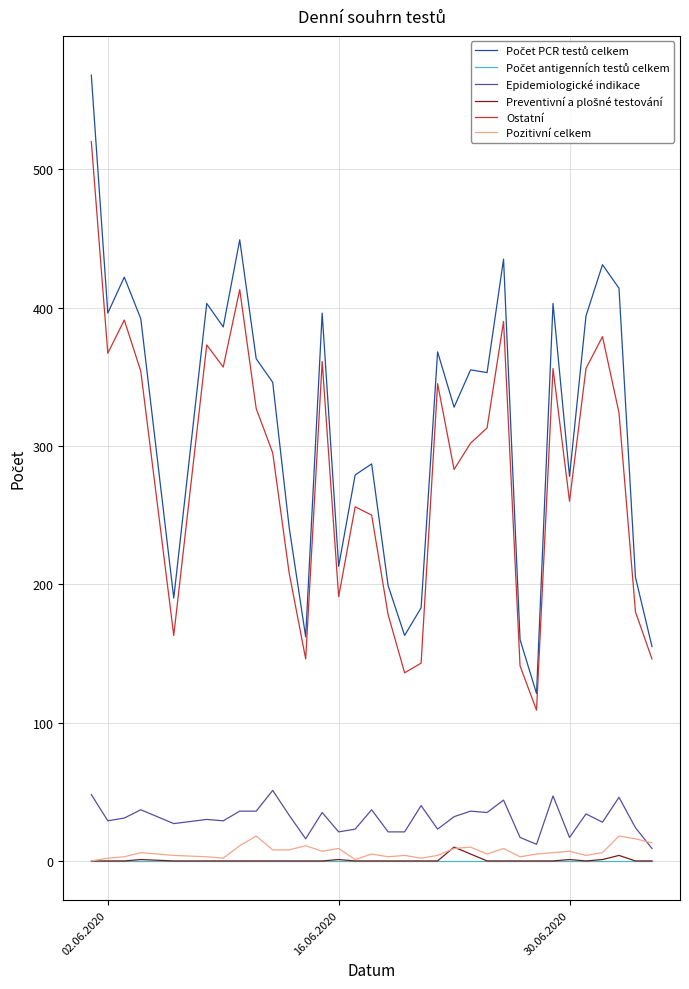

What is the highest value of the Epidemiologické indikace series?

51